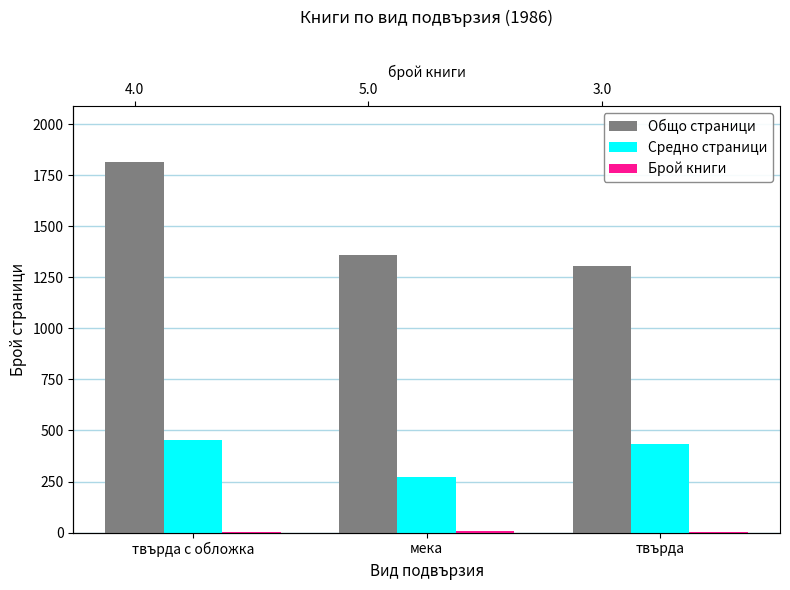

What is the label of the 3rd bar from the right?

твърда с обложка